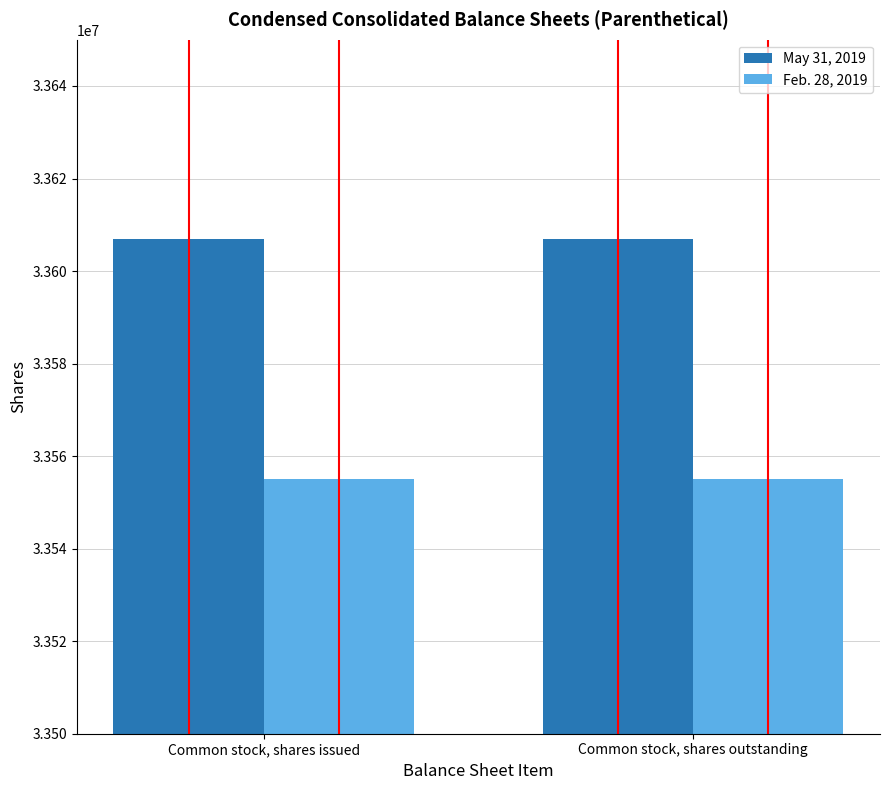

The May 31, 2019 series shows 57007562 at Common stock, shares outstanding. True or false?

False